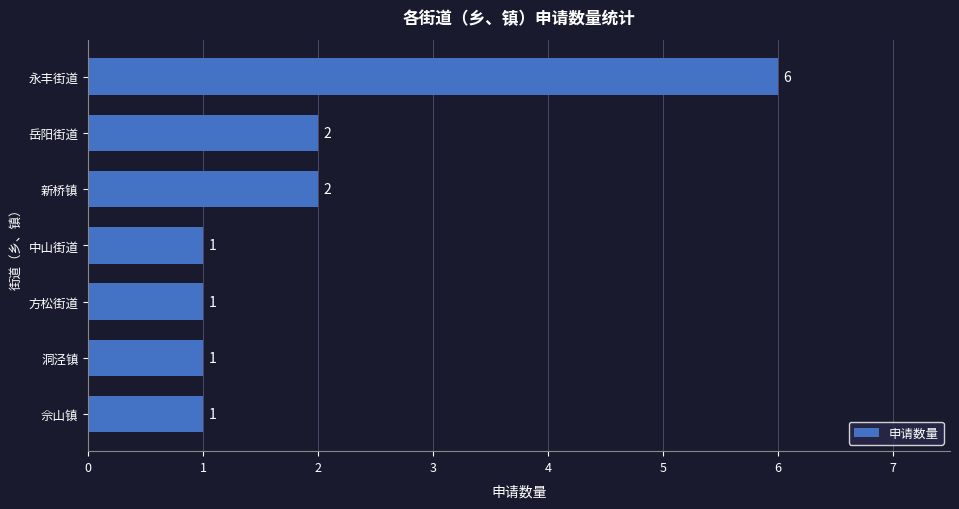

What is the difference between the values at 洞泾镇 and 永丰街道?

5